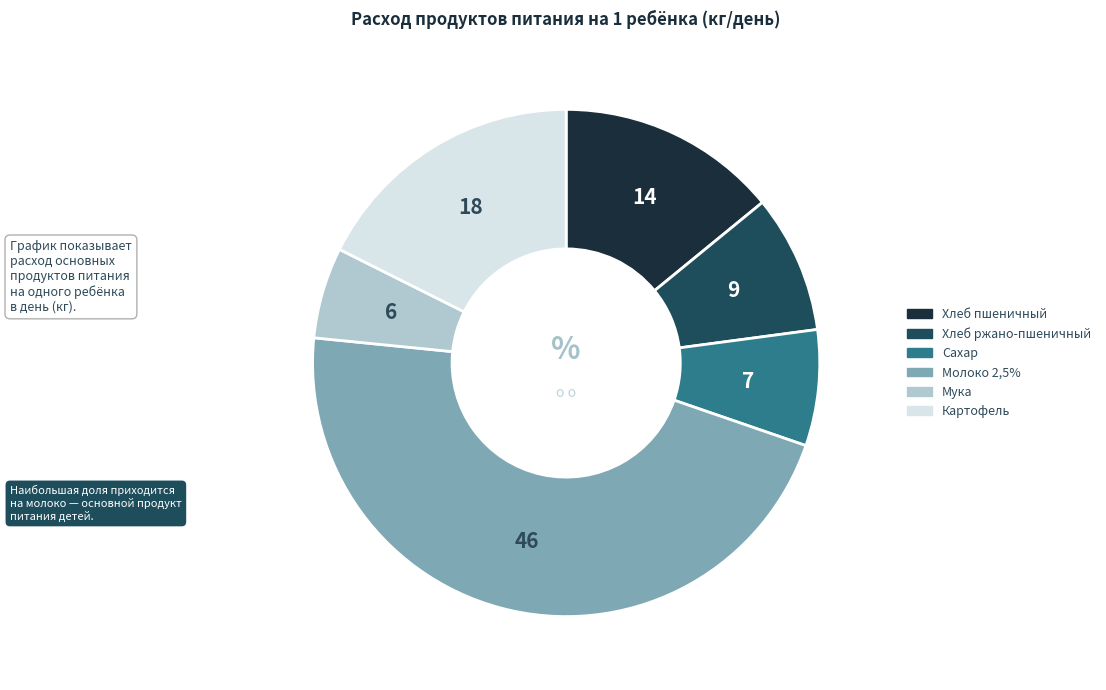

Which has a higher value, Мука or Хлеб ржано-пшеничный?

Хлеб ржано-пшеничный